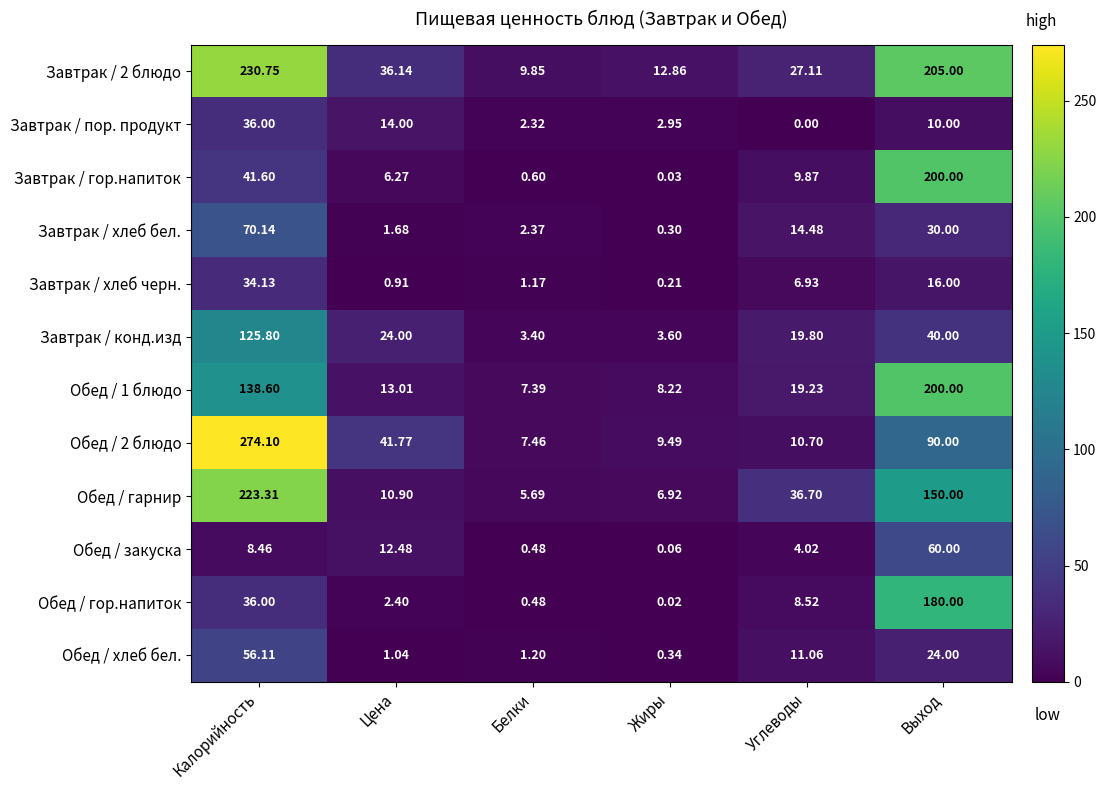

At which label does Обед / гор.напиток first exceed 8?

Калорийность